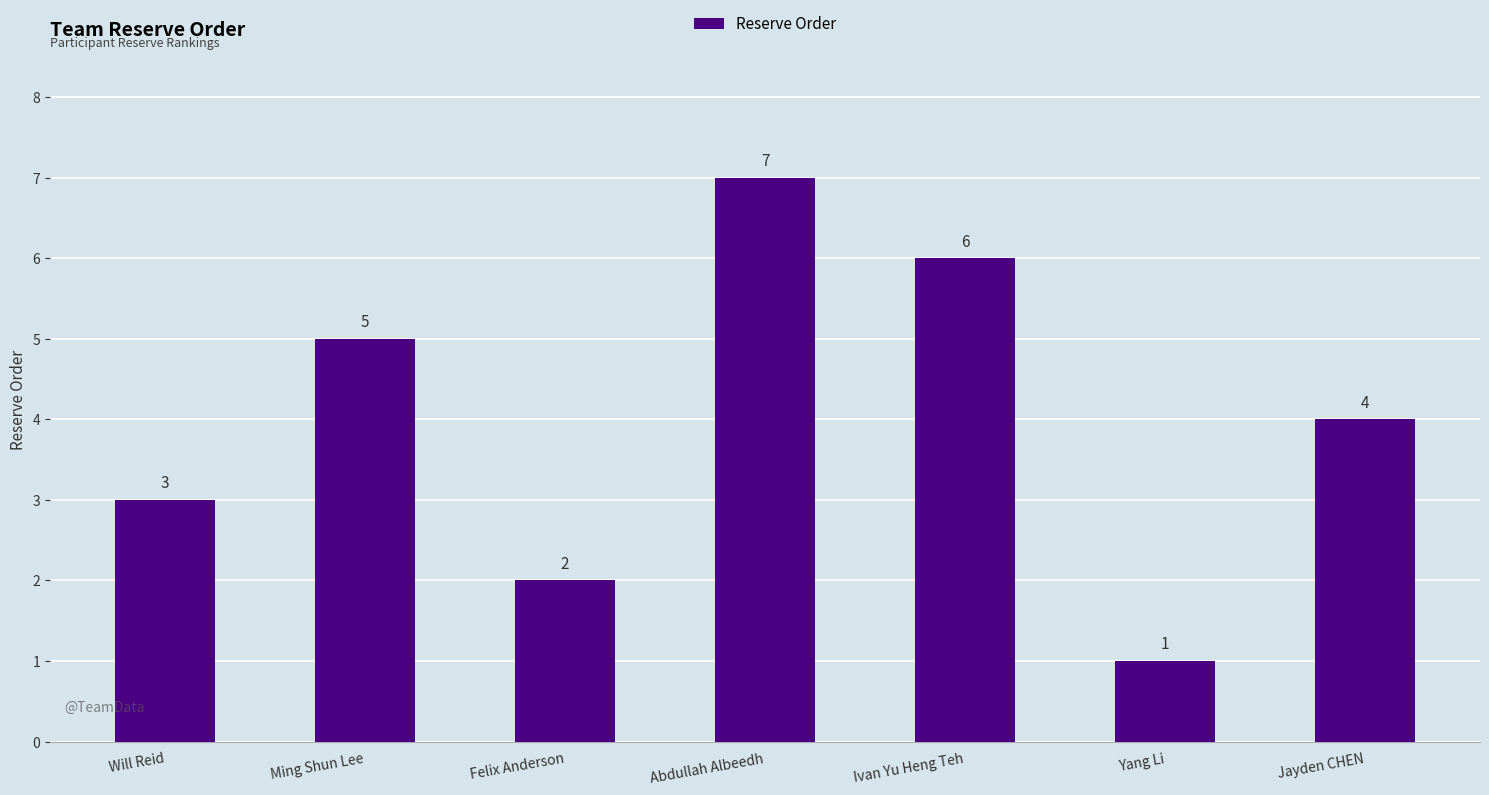

Where is the data nearest to the value 4?

Jayden CHEN